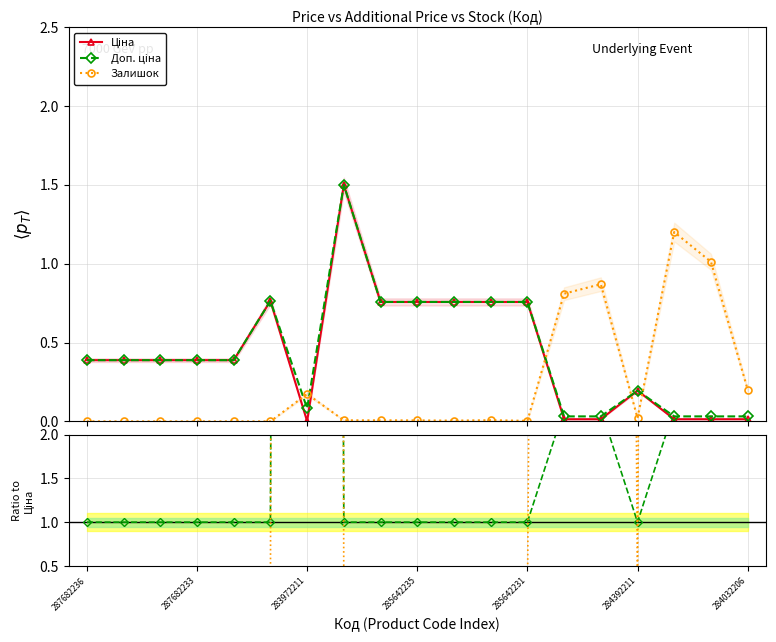

How many interior local valleys does the Доп. ціна series have?

1